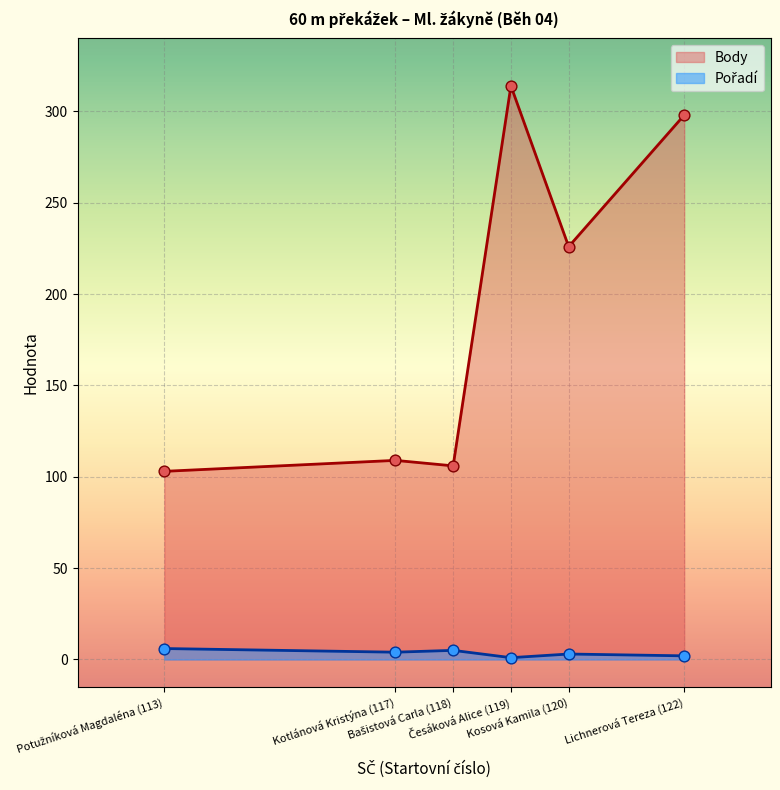

Which series has the largest Y range (max minus min)?

Body